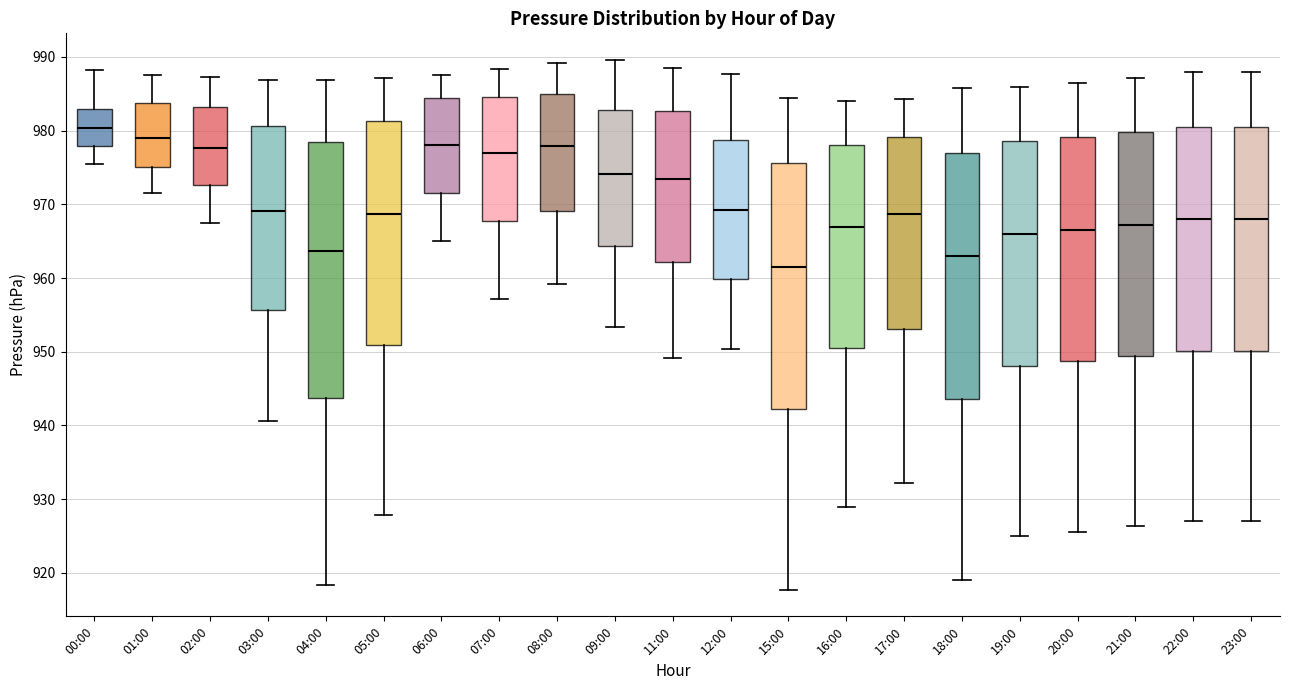

Where does the lower whisker of the box for 08:00 end on the y-axis? The values are not printed on the chart, so give them approximately, as read against the axis.

959